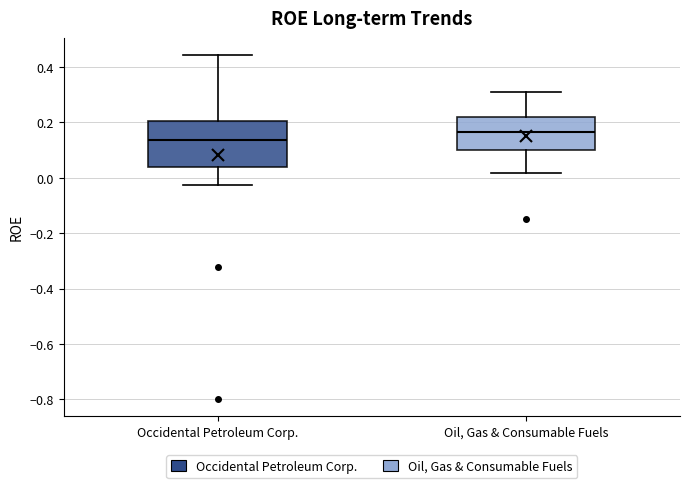

Which box is the tallest, from its lower edge to its upper edge?

Occidental Petroleum Corp.